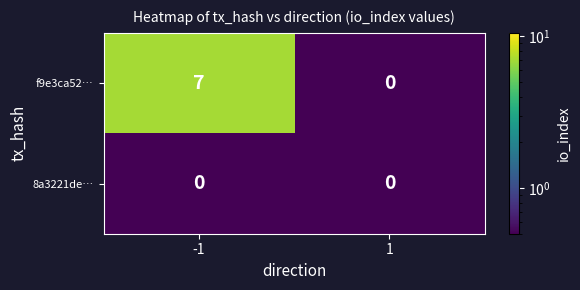

What is the average value of the f9e3ca52… series?

4